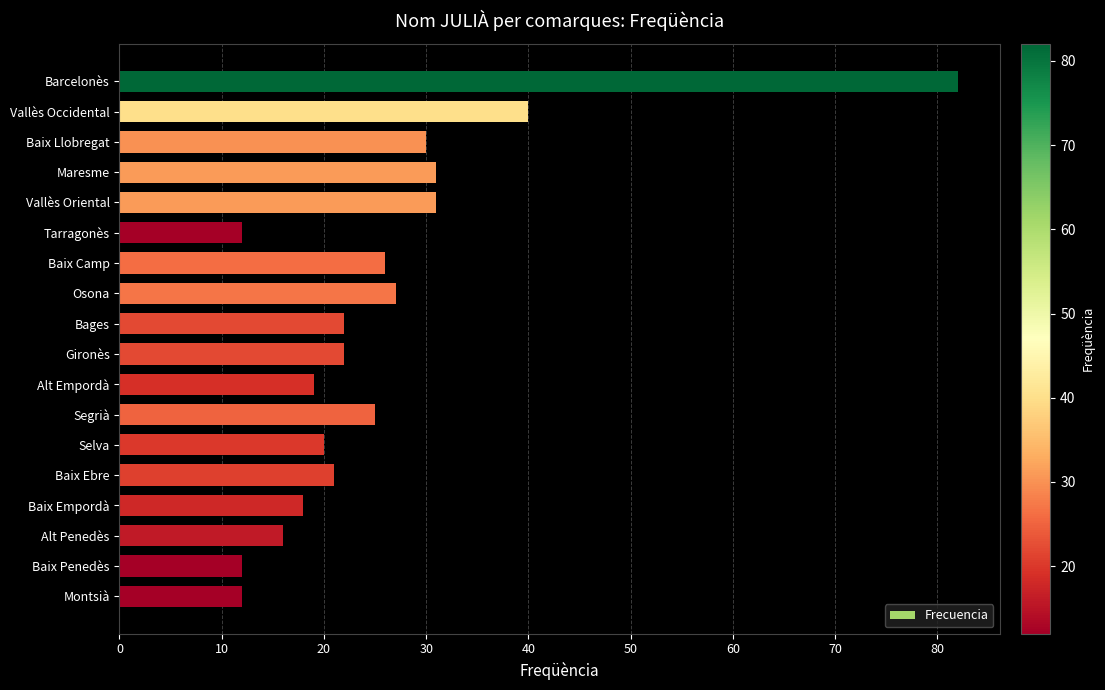

How many bars are there in total?

18